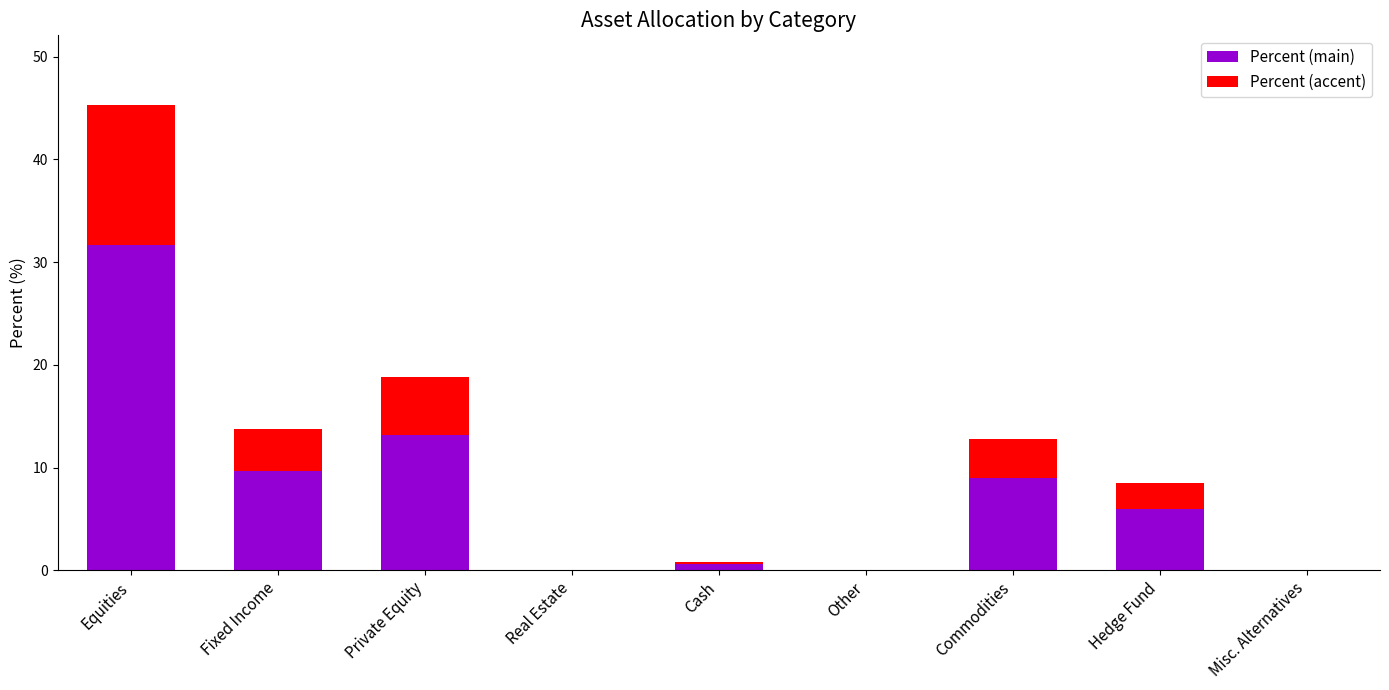

Reading left to right, transcribe the values for Percent (main).

Equities=31.7	Fixed Income=9.7	Private Equity=13.2	Real Estate=0.0	Cash=0.6	Other=0.0	Commodities=9.0	Hedge Fund=5.9	Misc. Alternatives=0.0